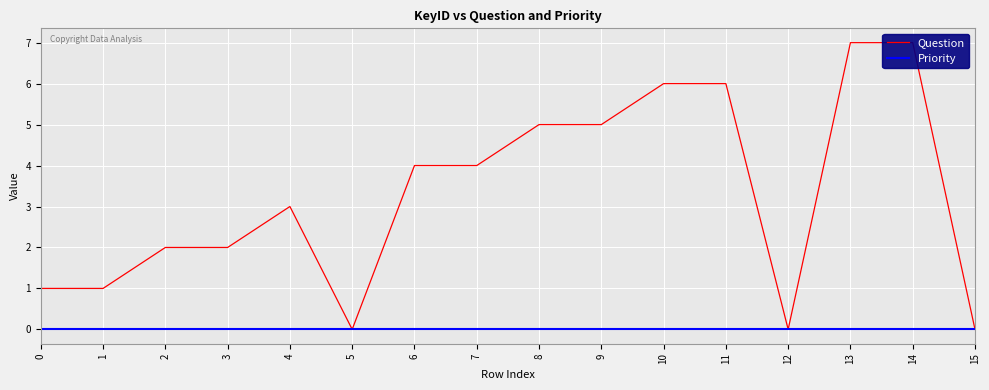

Reading left to right, list all the values displayed in this chart.

Question: 0=1	1=1	2=2	3=2	4=3	5=0	6=4	7=4	8=5	9=5	10=6	11=6	12=0	13=7	14=7	15=0
Priority: 0=0	1=0	2=0	3=0	4=0	5=0	6=0	7=0	8=0	9=0	10=0	11=0	12=0	13=0	14=0	15=0